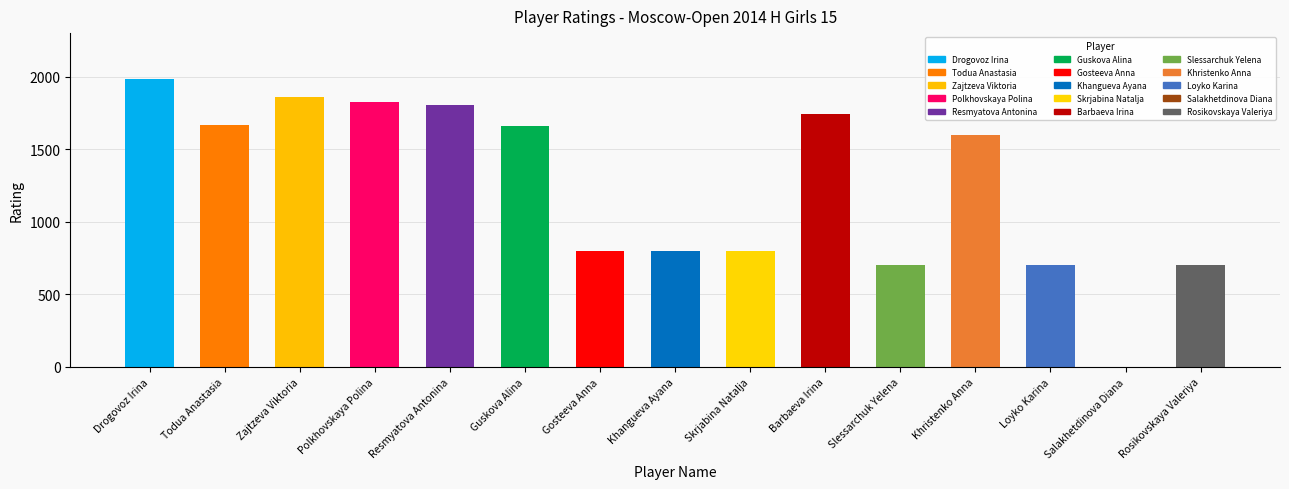

What is the approximate value at Zajtzeva Viktoria?

1857